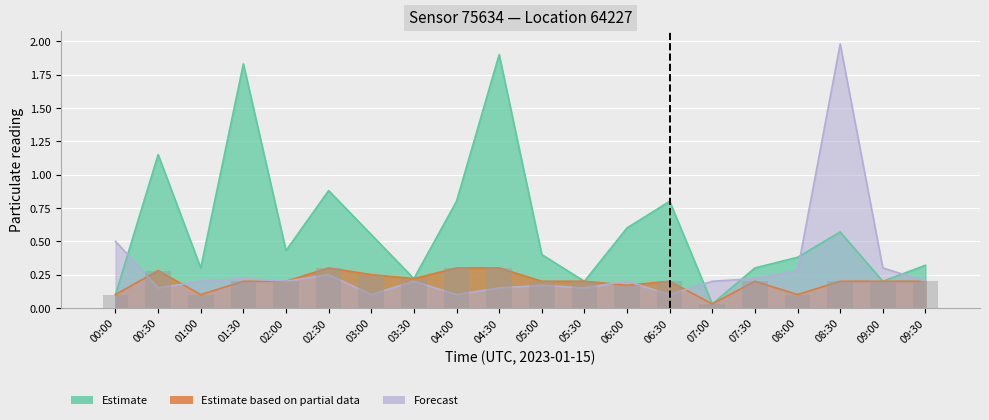

Where is P2_forecast nearest to the value 1?

00:00